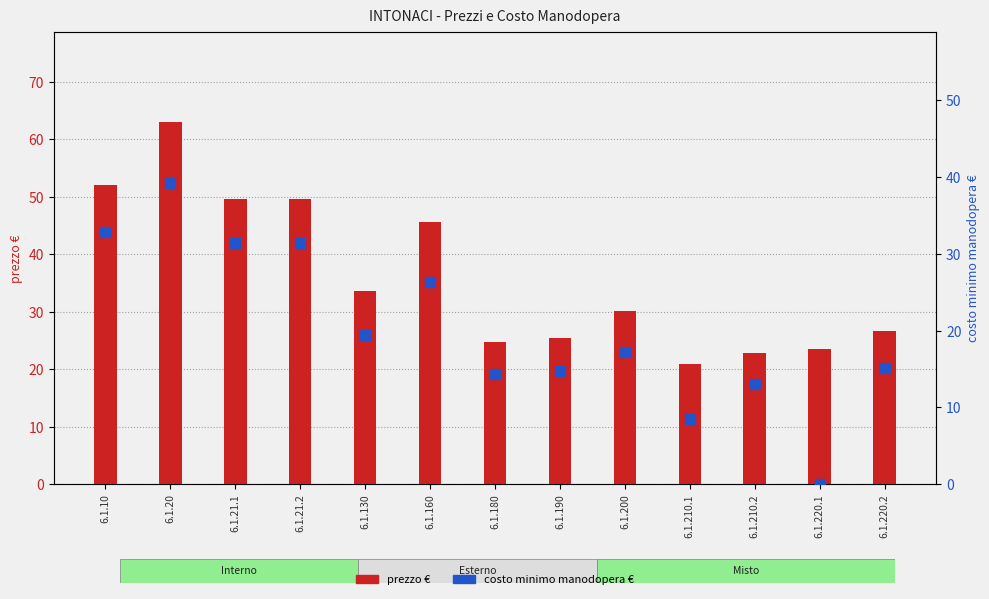

What is the total value across all series at 6.1.220.1?

23.6